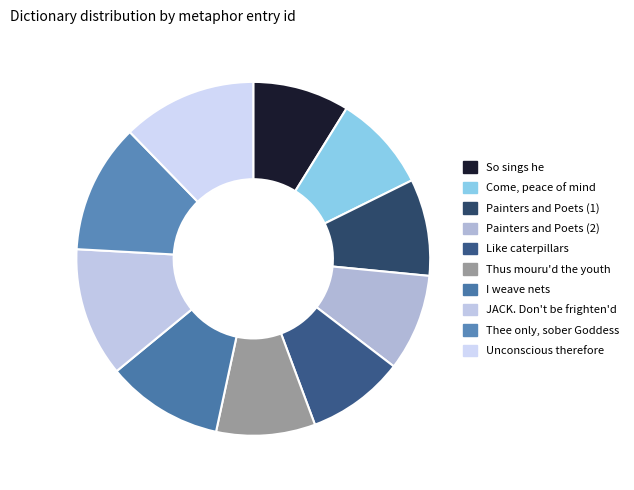

To the nearest percent, what portion does Painters and Poets (1) represent?

9%